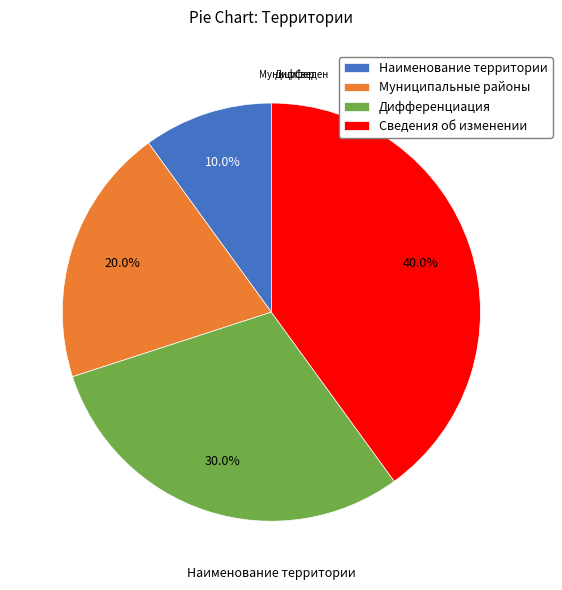

Rank the categories by value from highest to lowest.

Сведения об изменении, Дифференциация, Муниципальные районы, Наименование территории